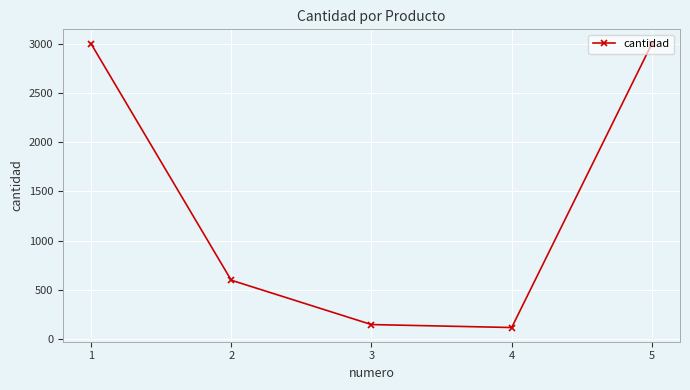

True or false: the data has more than 1 interior local peaks.

False